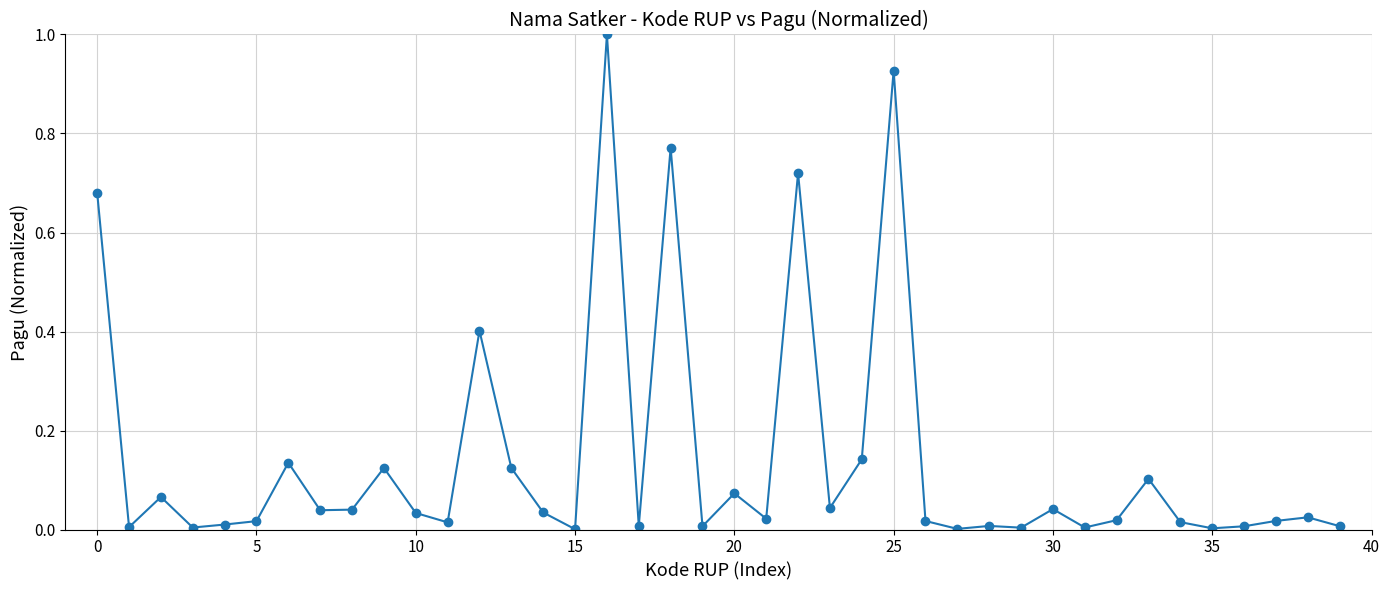

What is the sum of all values?

5.7